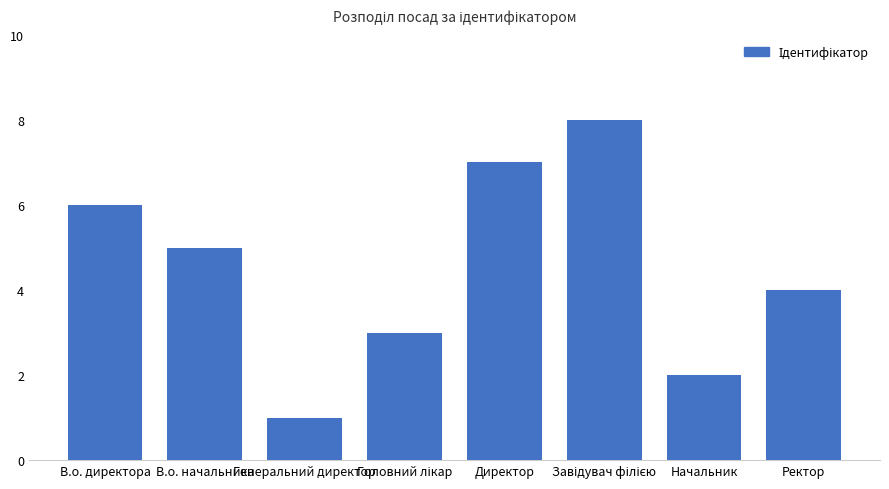

Which label corresponds to the smallest value in the chart?

Генеральний директор